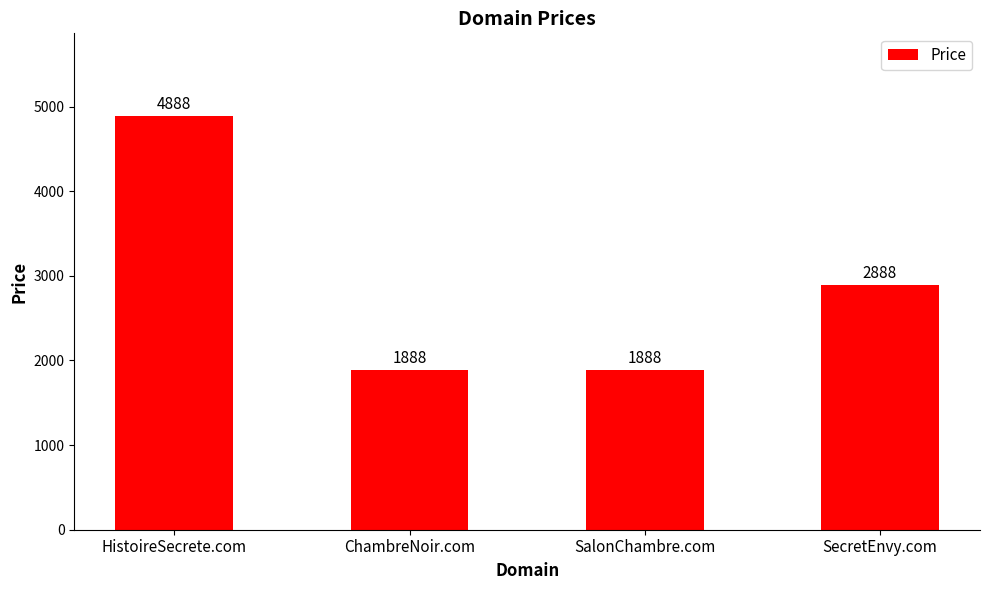

Read the value at ChambreNoir.com.

1888